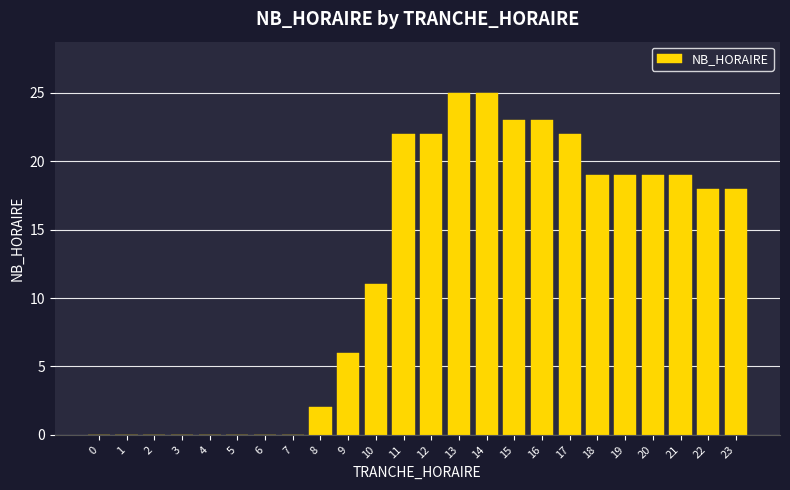

Reading left to right, extract all data points from this chart.

0=0	1=0	2=0	3=0	4=0	5=0	6=0	7=0	8=2	9=6	10=11	11=22	12=22	13=25	14=25	15=23	16=23	17=22	18=19	19=19	20=19	21=19	22=18	23=18